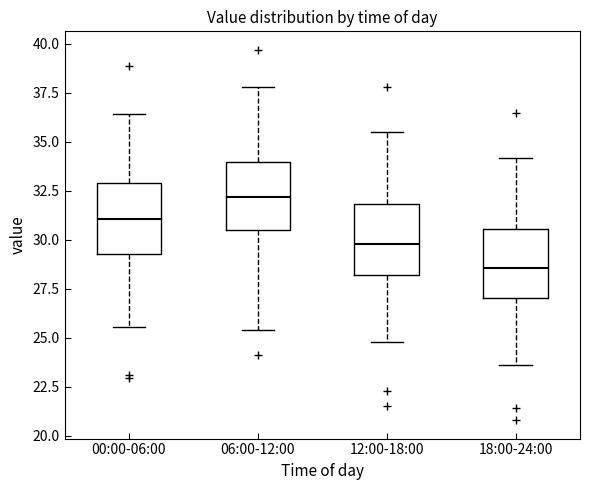

Reading left to right, transcribe this box plot: for each box, give where its median line is, the range the box spans, and where its two whiskers end, as read against the y-axis. The values are not printed on the chart, so give them approximately, as read against the axis.

00:00-06:00: median 31.0, box 29.5 to 33.0, whiskers 25.5 to 36.5
06:00-12:00: median 32.0, box 30.5 to 34.0, whiskers 25.5 to 38.0
12:00-18:00: median 30.0, box 28.0 to 32.0, whiskers 25.0 to 35.5
18:00-24:00: median 28.5, box 27.0 to 30.5, whiskers 23.5 to 34.0